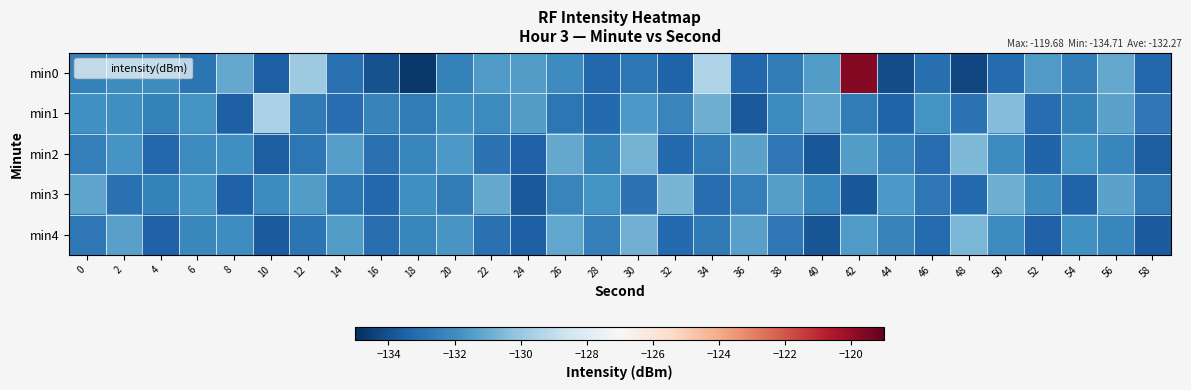

At which category does the chart reach its peak across all series?

42